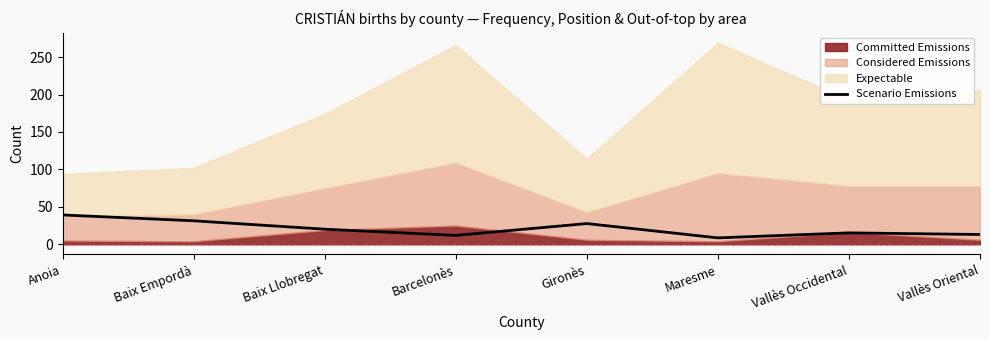

What is the highest value of the Scenario Emissions series?

39.2